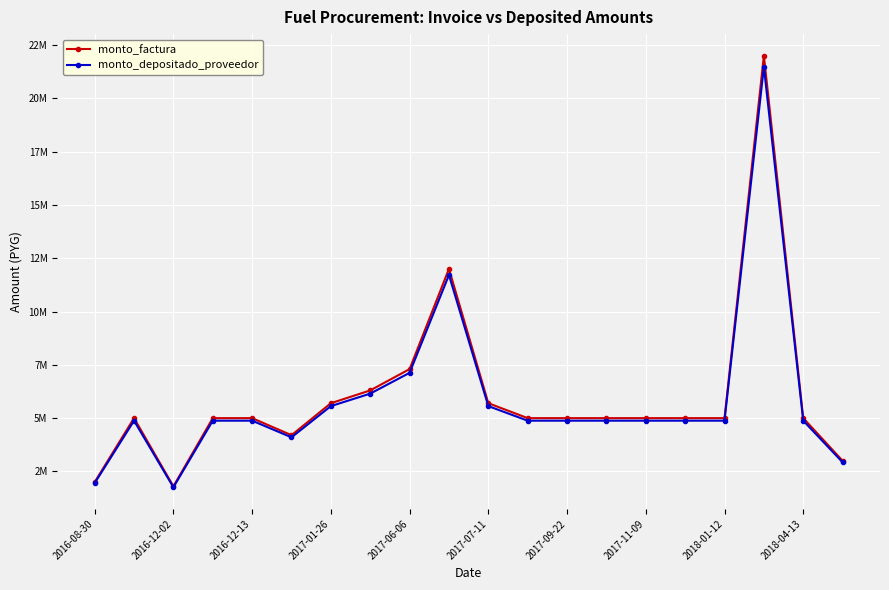

Does the chart have visible grid lines?

Yes